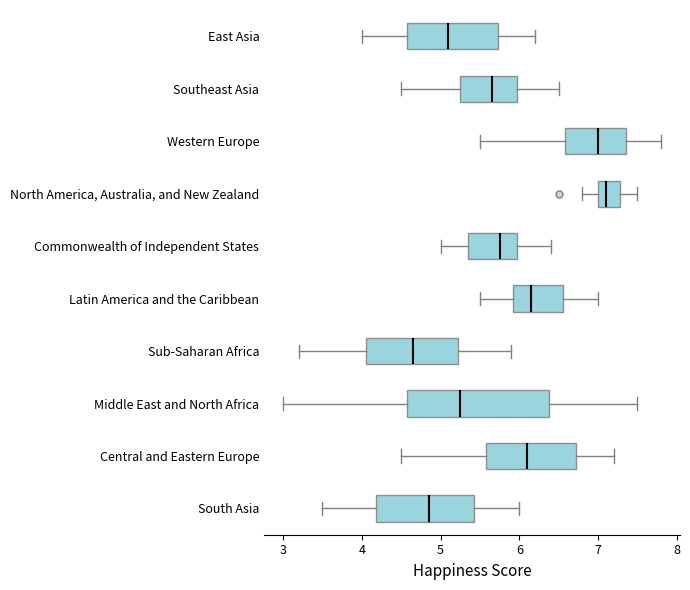

Which box is the widest, from its left edge to its right edge?

Middle East and North Africa